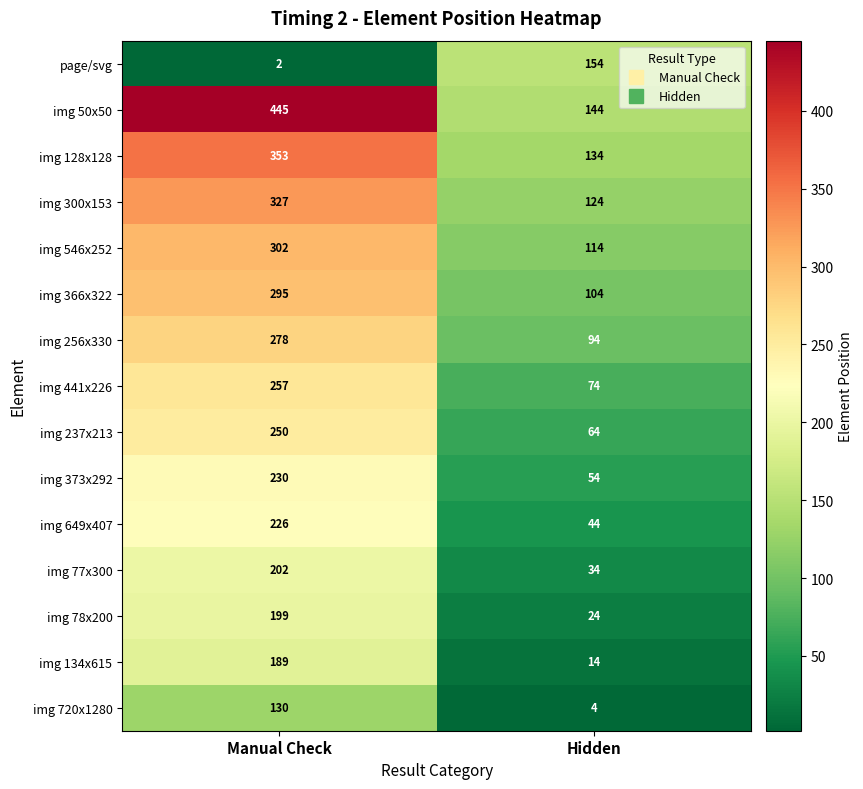

Reading left to right, transcribe all the data shown in this chart.

page/svg: 2	154
img 50x50: 445	144
img 128x128: 353	134
img 300x153: 327	124
img 546x252: 302	114
img 366x322: 295	104
img 256x330: 278	94
img 441x226: 257	74
img 237x213: 250	64
img 373x292: 230	54
img 649x407: 226	44
img 77x300: 202	34
img 78x200: 199	24
img 134x615: 189	14
img 720x1280: 130	4